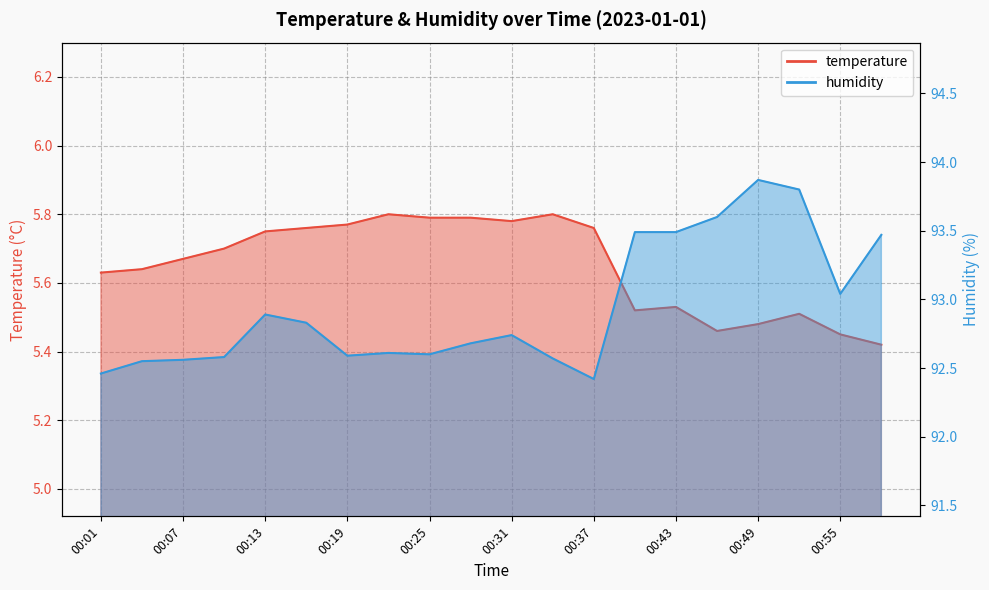

At which category is the sum across all series the highest?

00:49